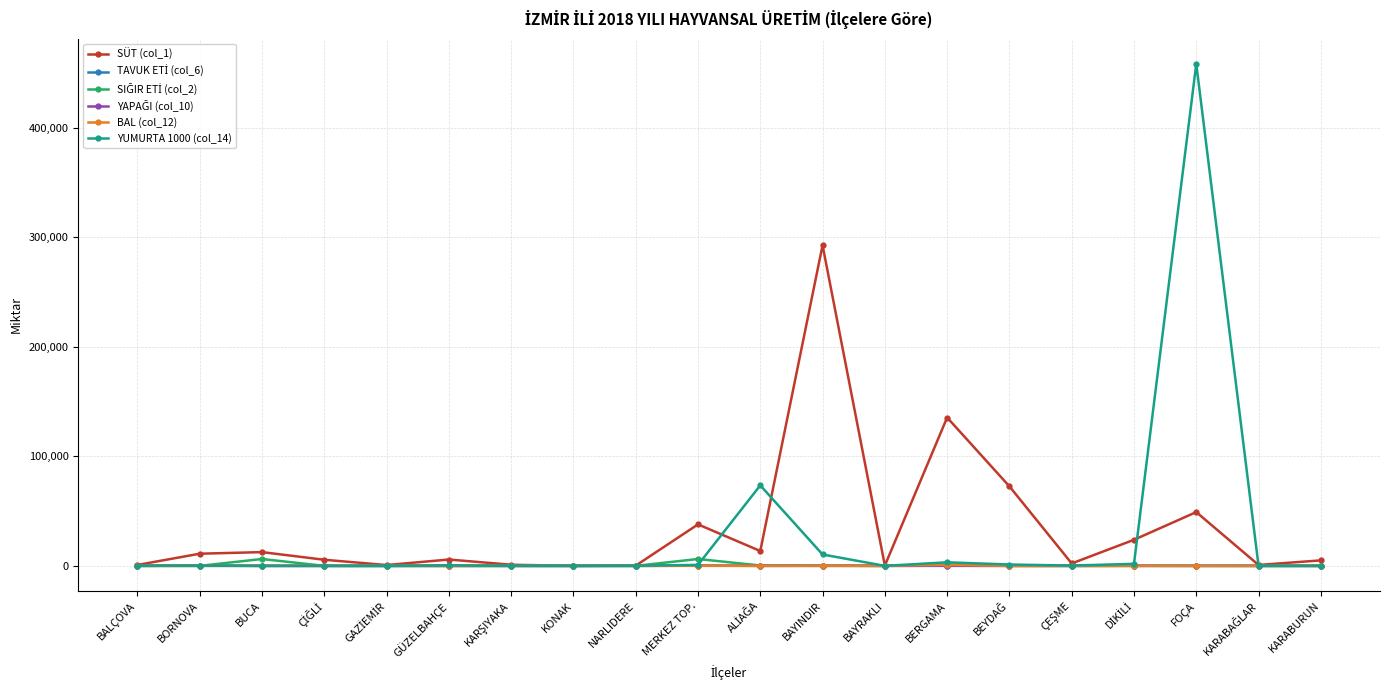

Which label corresponds to the largest value in the chart?

FOÇA